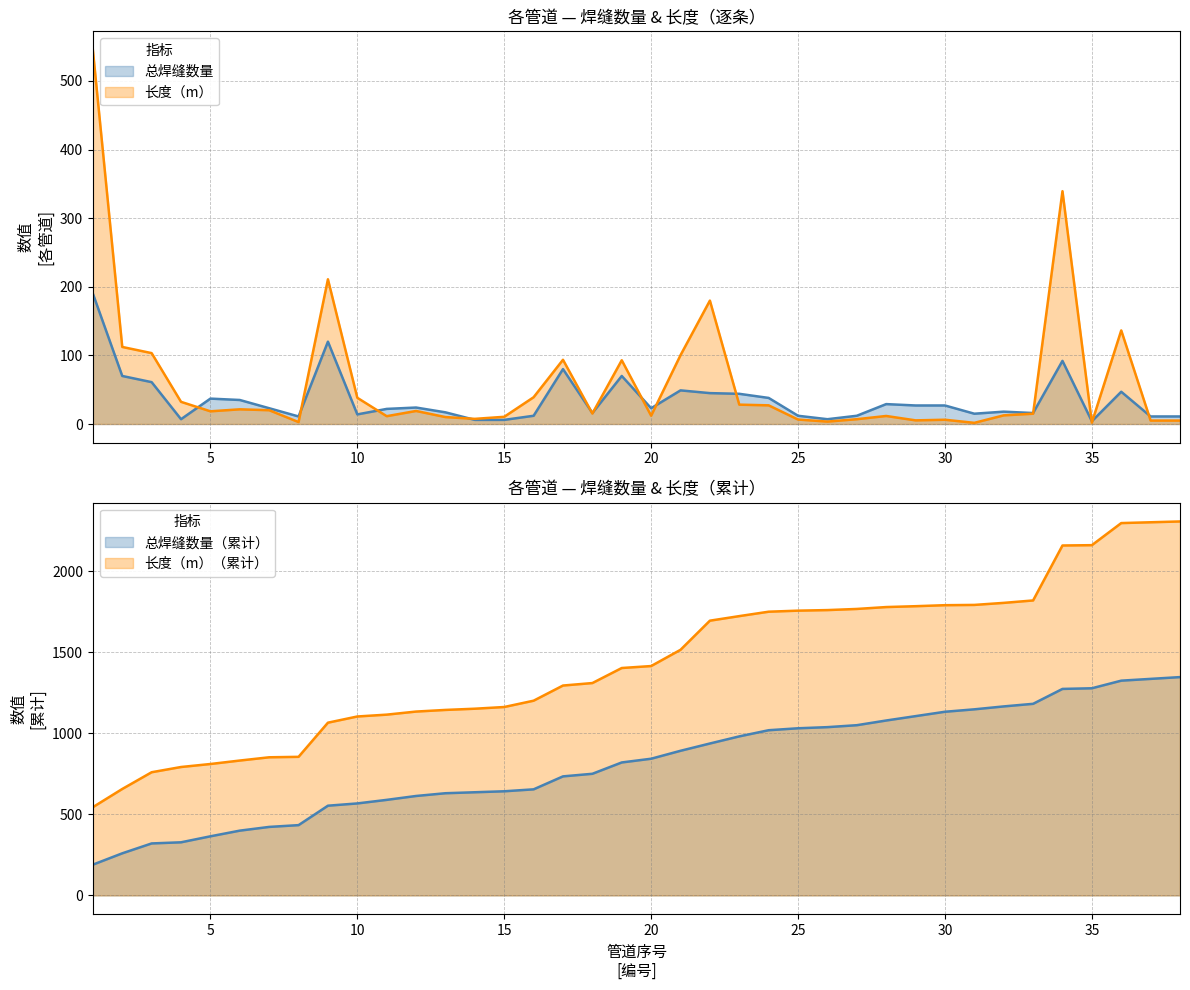

What are all the series names shown in the legend?

总焊缝数量, 长度（m）